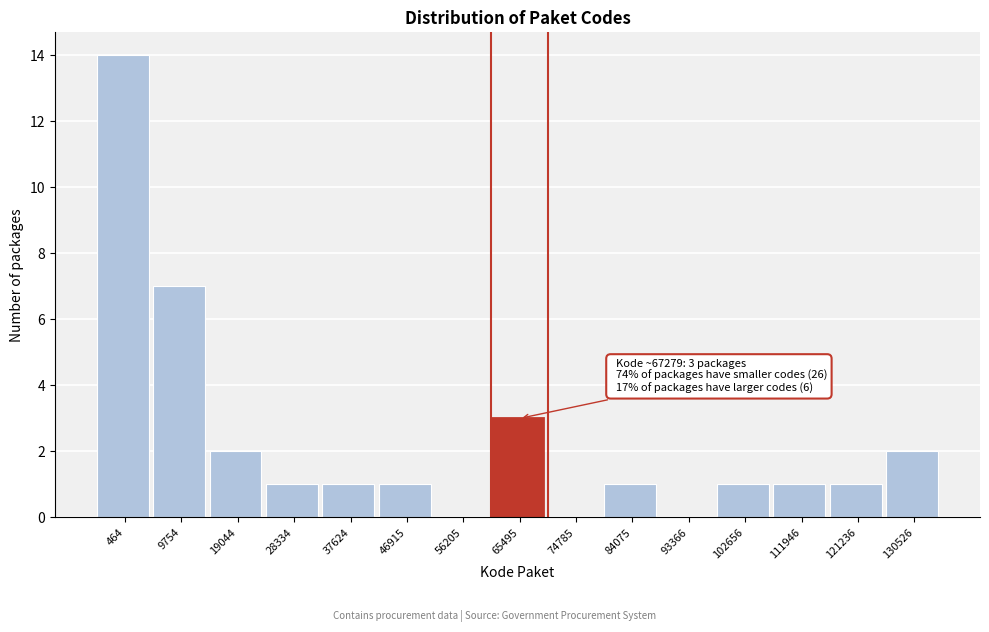

Reading left to right, transcribe all the data shown in this chart.

464=14	9754=7	19044=2	28334=1	37624=1	46915=1	56205=0	65495=3	74785=0	84075=1	93366=0	102656=1	111946=1	121236=1	130526=2